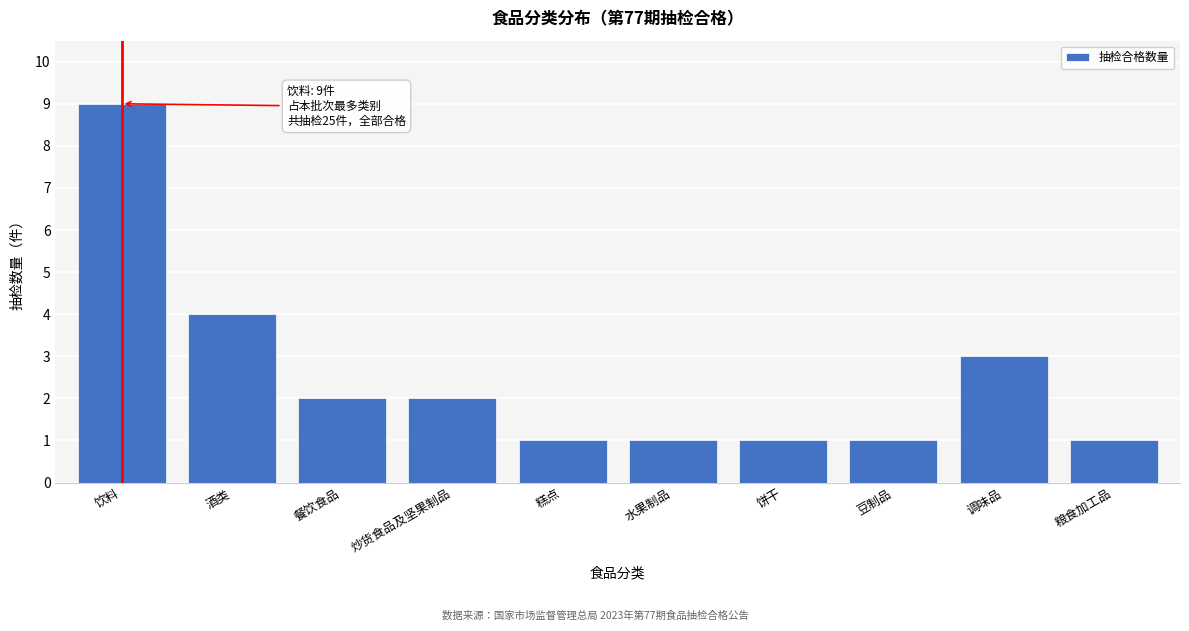

Reading left to right, transcribe all the data shown in this chart.

9	4	2	2	1	1	1	1	3	1